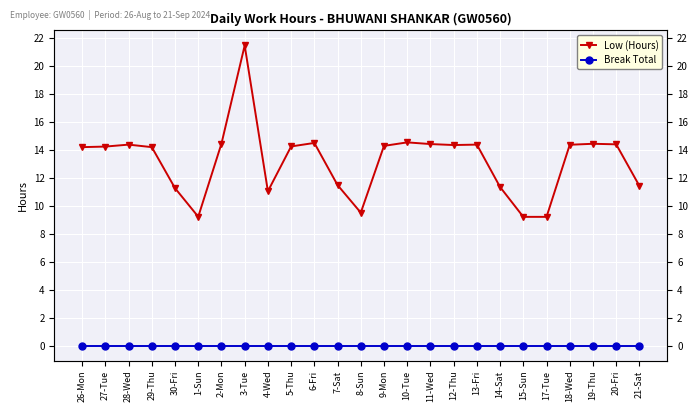

How many lines are shown in the chart?

2